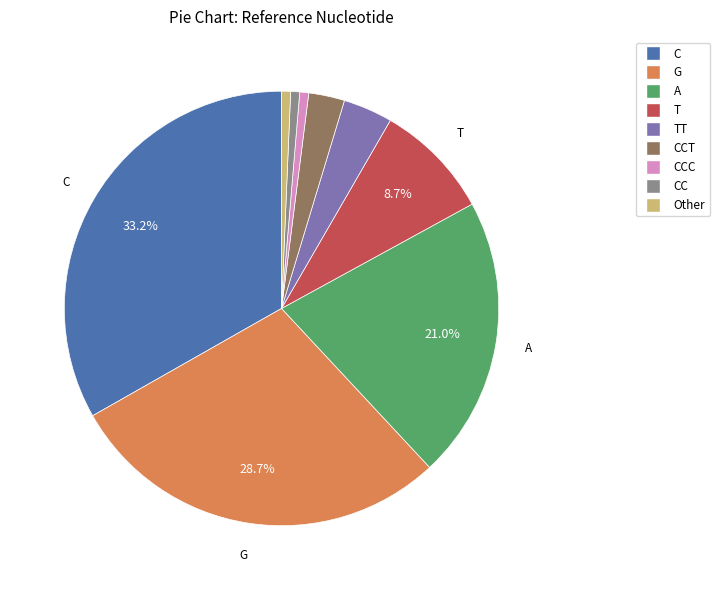

Is there any slice that represents more than half of the pie?

No